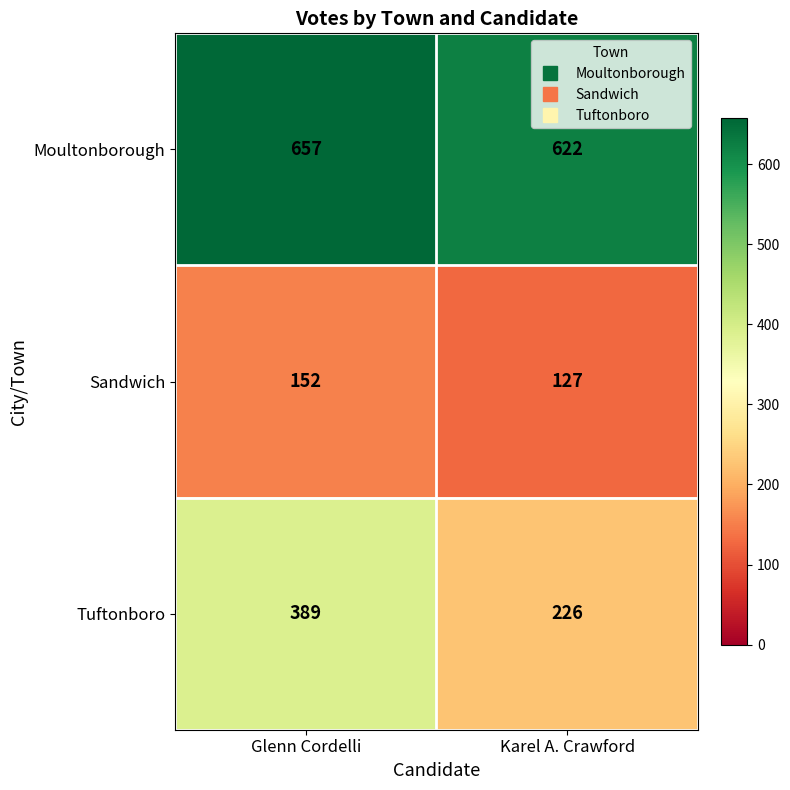

Which series has the largest total across all categories?

Moultonborough